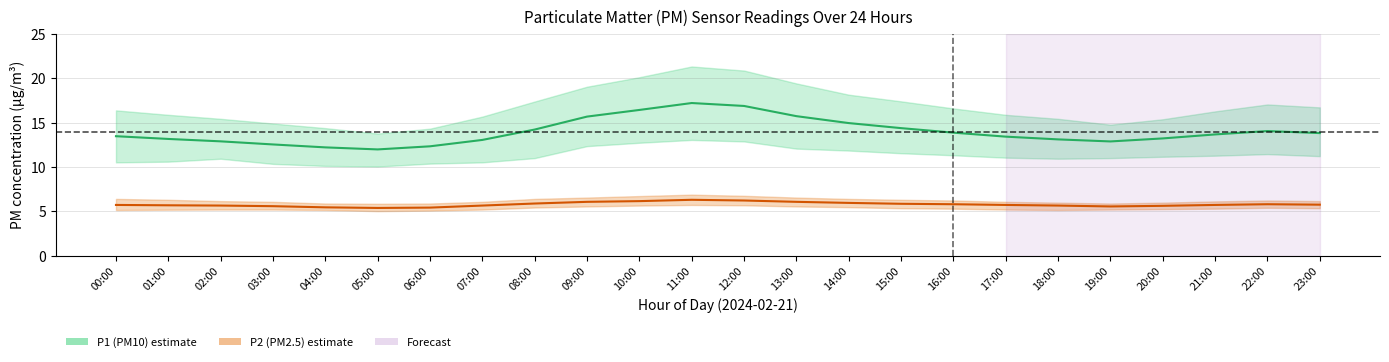

At which category is the sum across all series the highest?

11:00